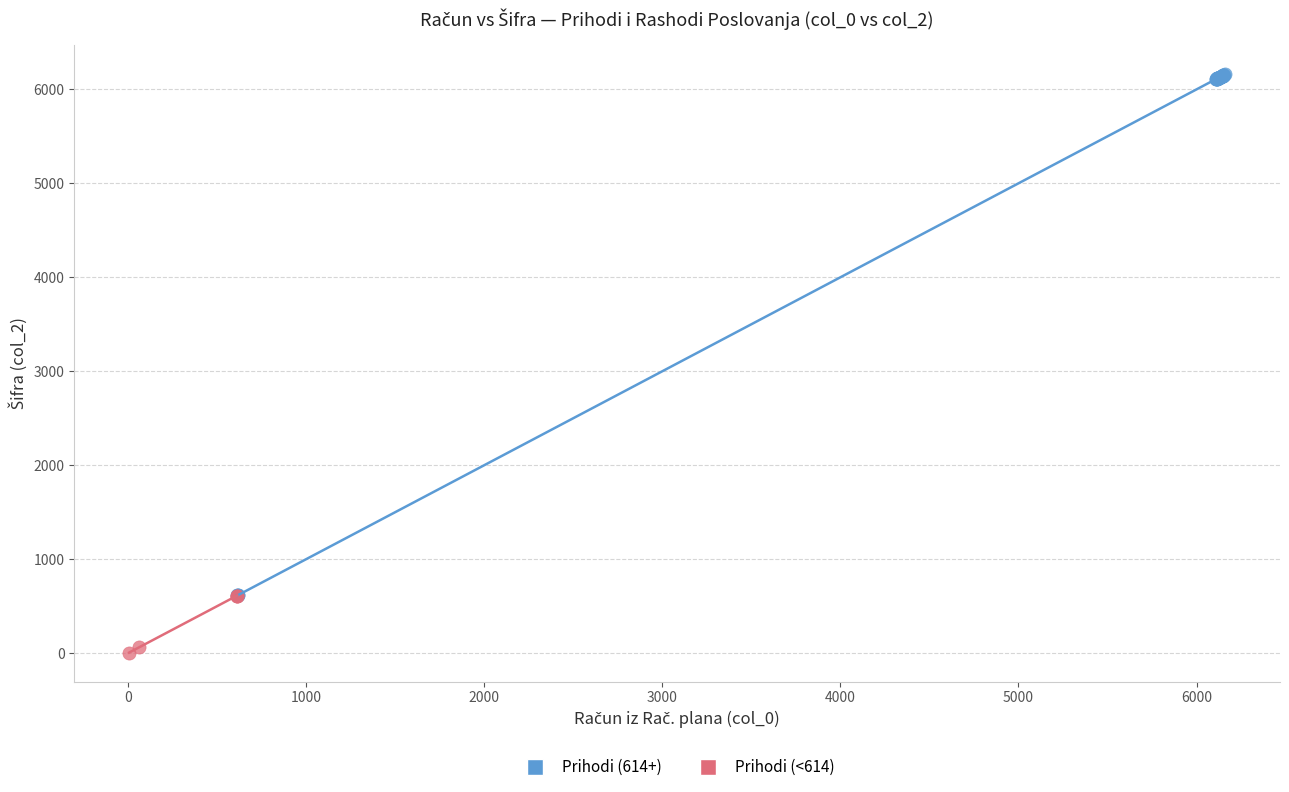

Which series reaches the maximum Y coordinate?

Prihodi (614+)